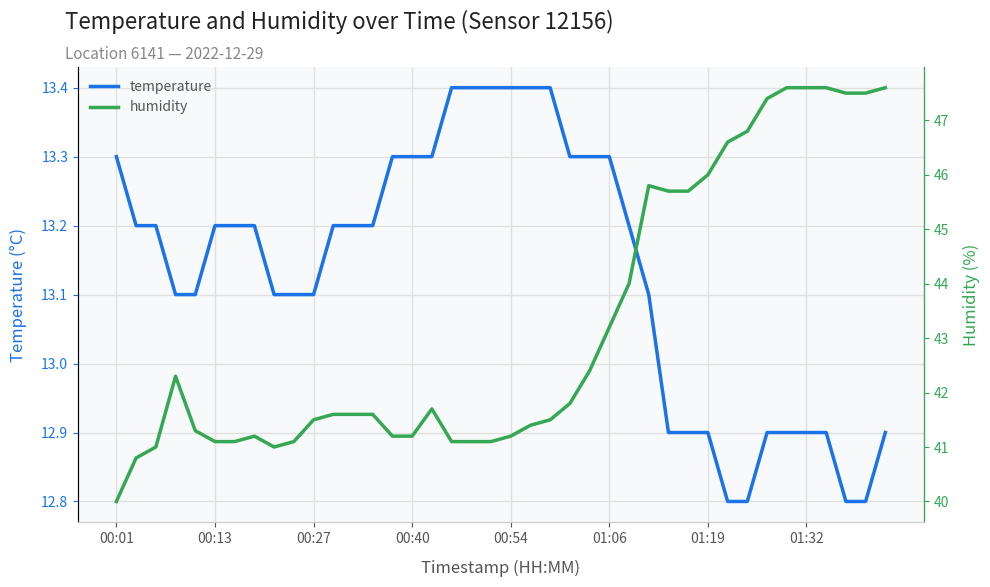

Which series has the largest range (max minus min)?

humidity